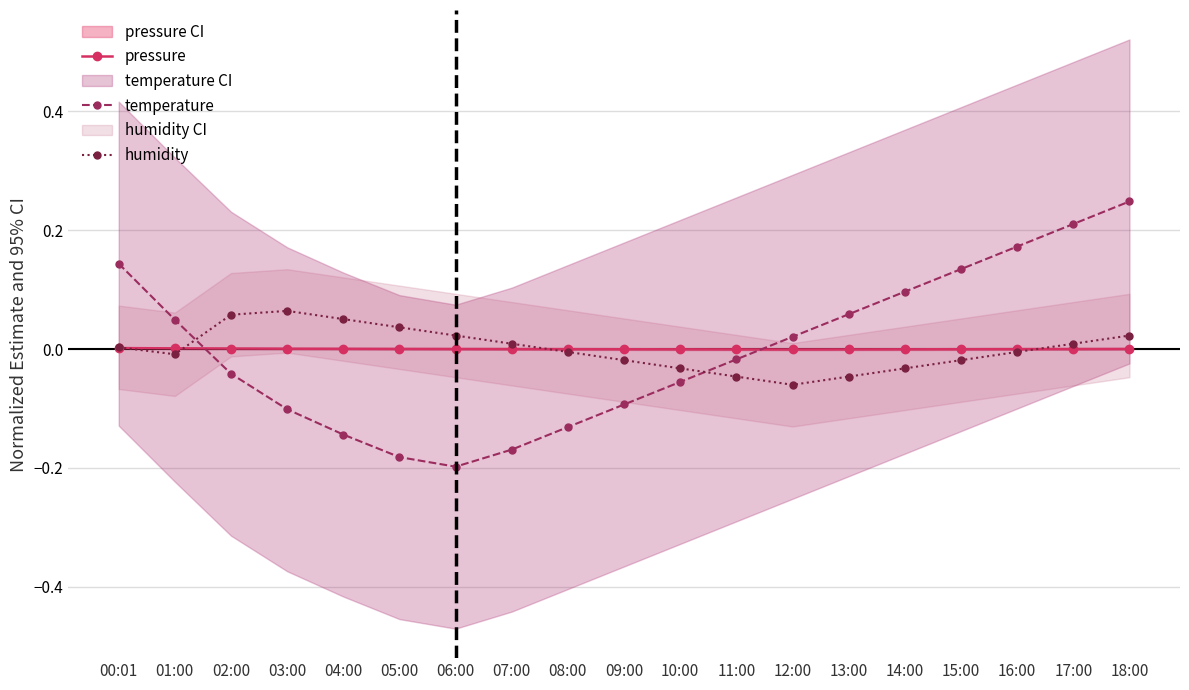

At which label does pressure reach its peak?

00:01